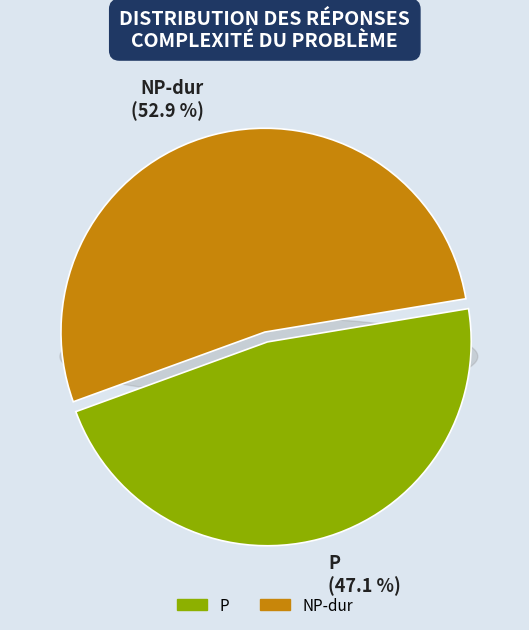

Approximately how many times larger is the value at P compared to NP-dur?

0.9